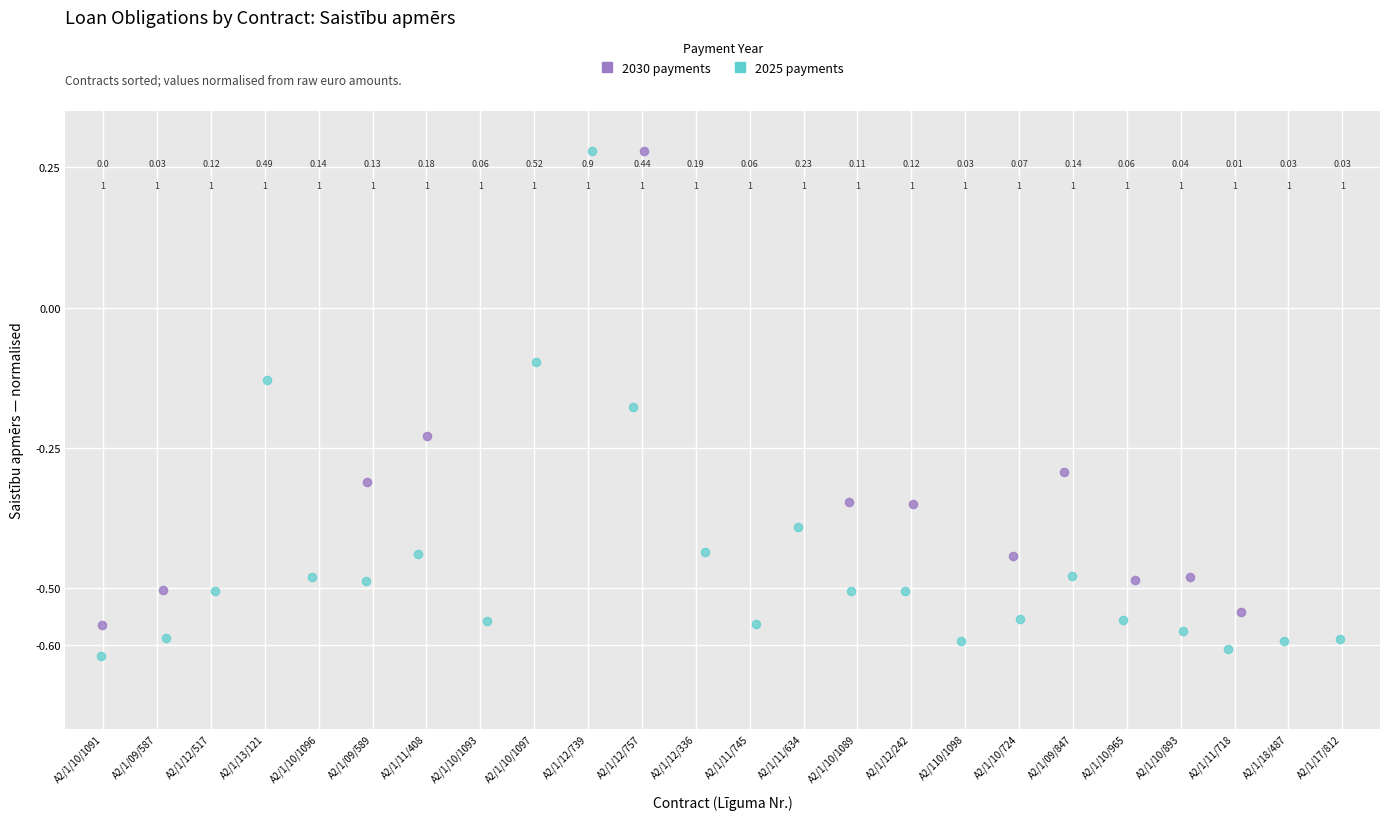

Which series reaches the minimum Y coordinate?

2025 payments